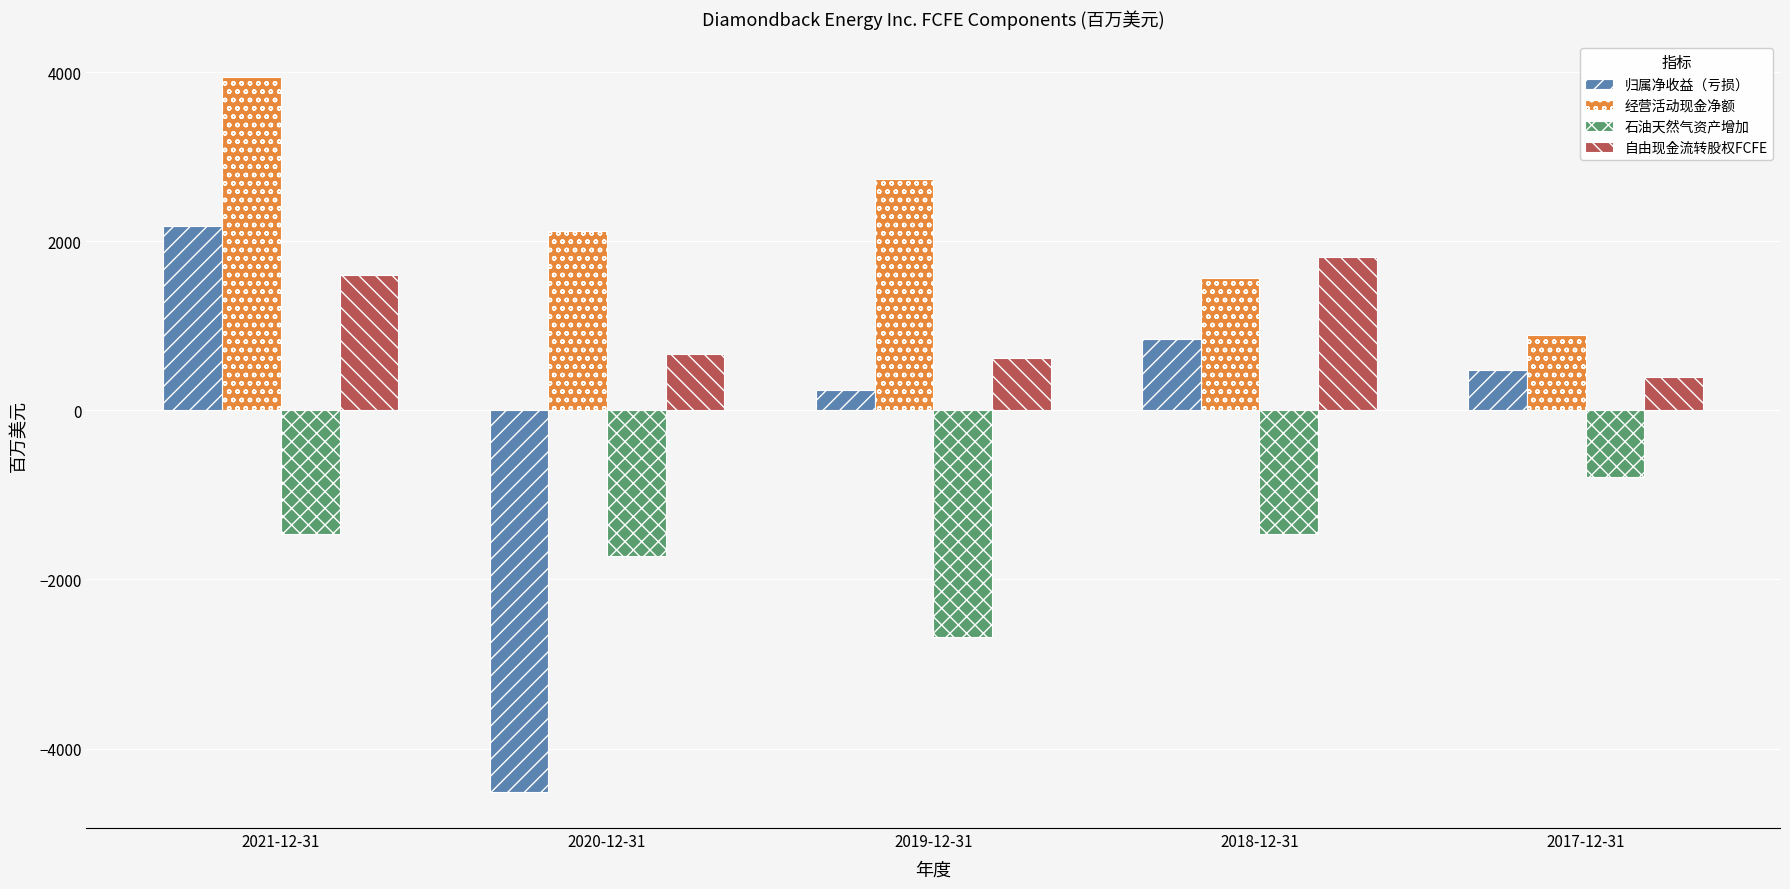

What is the label of the 2nd bar from the right?

2018-12-31